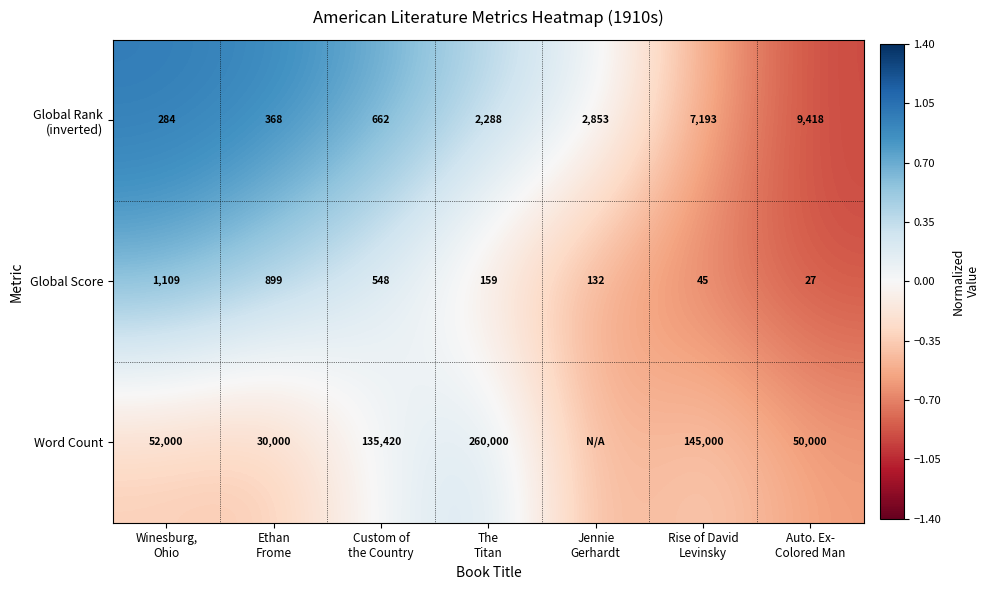

How many values in the Global Score series are below 159?

3